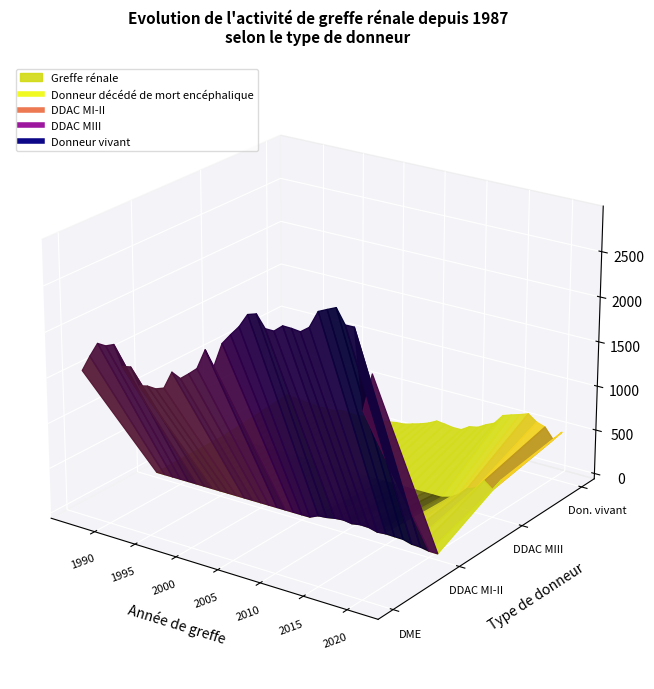

Which has a higher value, 21 or 22?

21